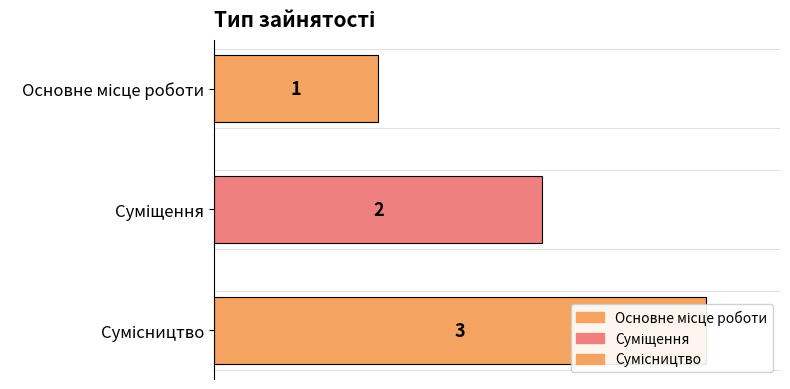

What is the change in value from Основне місце роботи to Суміщення?

+1